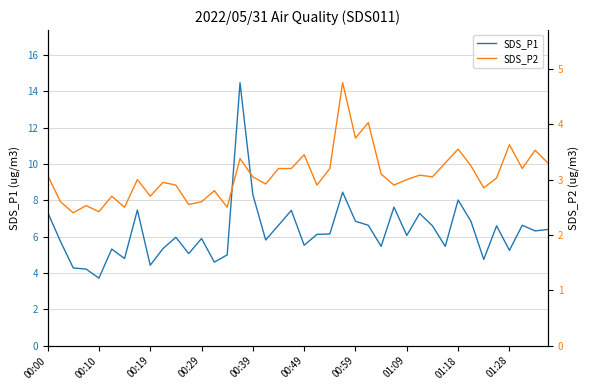

True or false: SDS_P2 and SDS_P1 intersect in this chart.

False